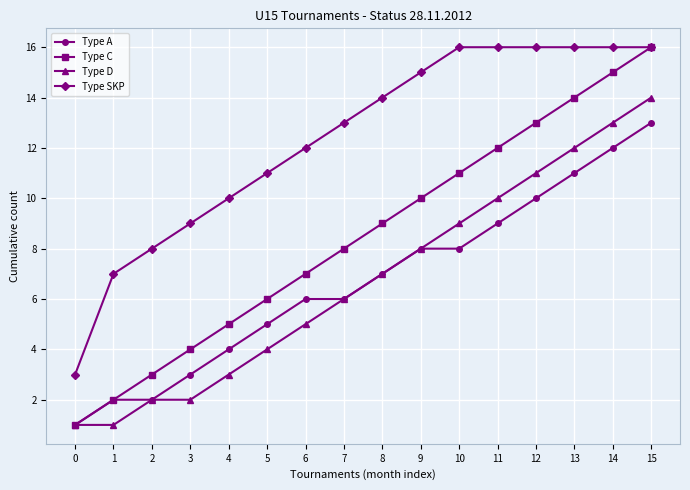

Reading left to right, transcribe all the data shown in this chart.

Type A: 0=1	1=2	2=2	3=3	4=4	5=5	6=6	7=6	8=7	9=8	10=8	11=9	12=10	13=11	14=12	15=13
Type C: 0=1	1=2	2=3	3=4	4=5	5=6	6=7	7=8	8=9	9=10	10=11	11=12	12=13	13=14	14=15	15=16
Type D: 0=1	1=1	2=2	3=2	4=3	5=4	6=5	7=6	8=7	9=8	10=9	11=10	12=11	13=12	14=13	15=14
Type SKP: 0=3	1=7	2=8	3=9	4=10	5=11	6=12	7=13	8=14	9=15	10=16	11=16	12=16	13=16	14=16	15=16